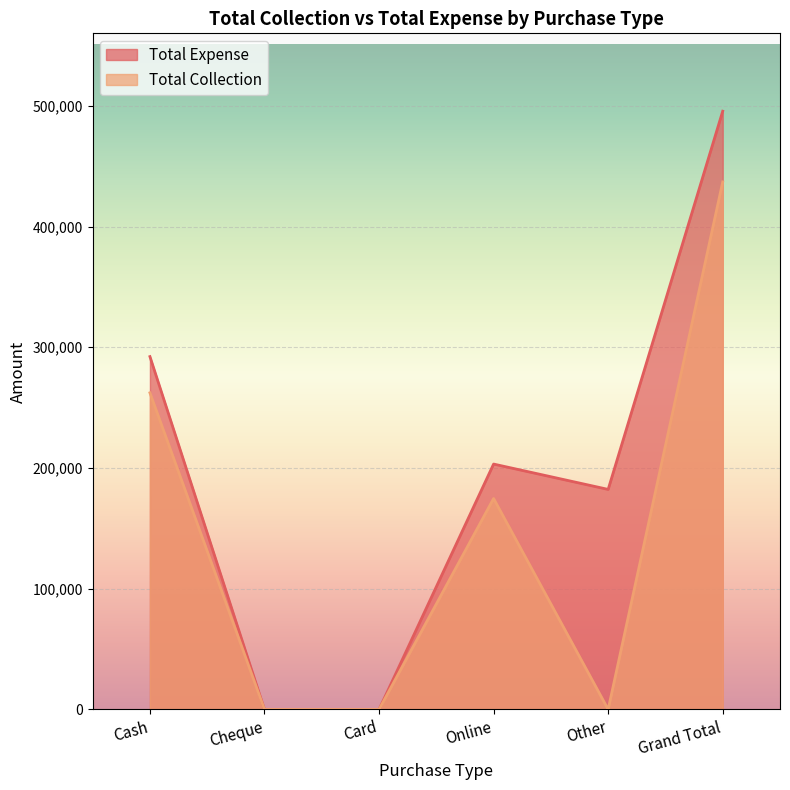

At which category does Total Collection reach its first local peak?

Online